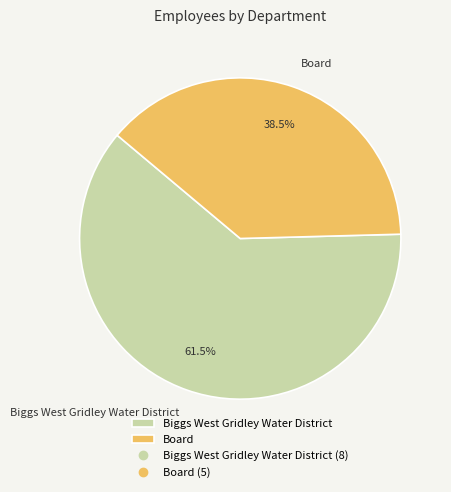

What portion of the pie excludes Board?

61.5%